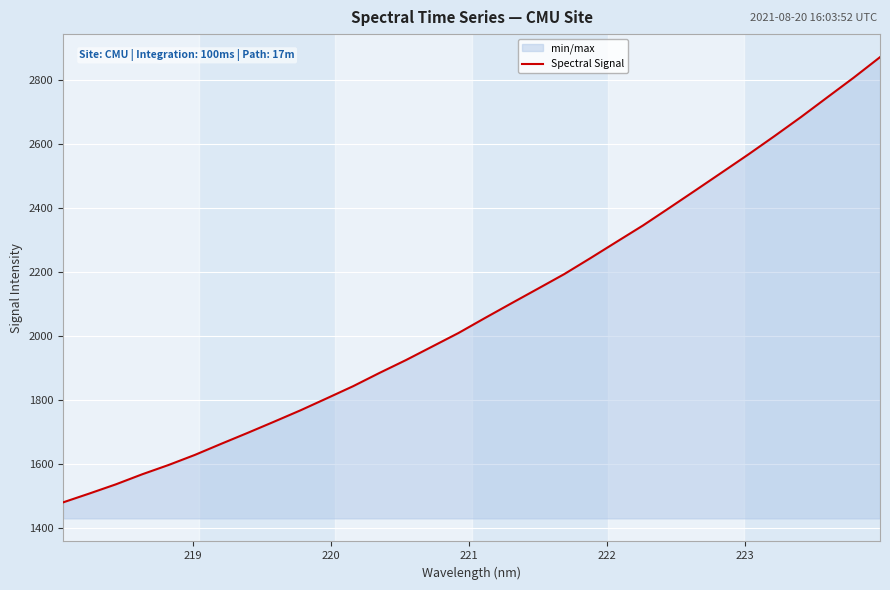

How many lines are shown in the chart?

1